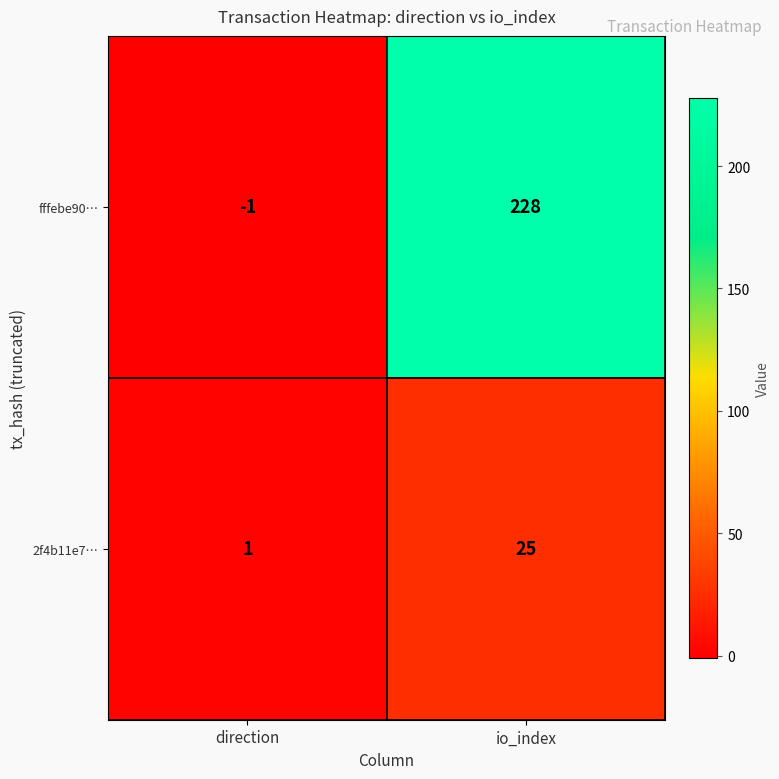

Is it true that fffebe90… equals 350 at io_index?

False